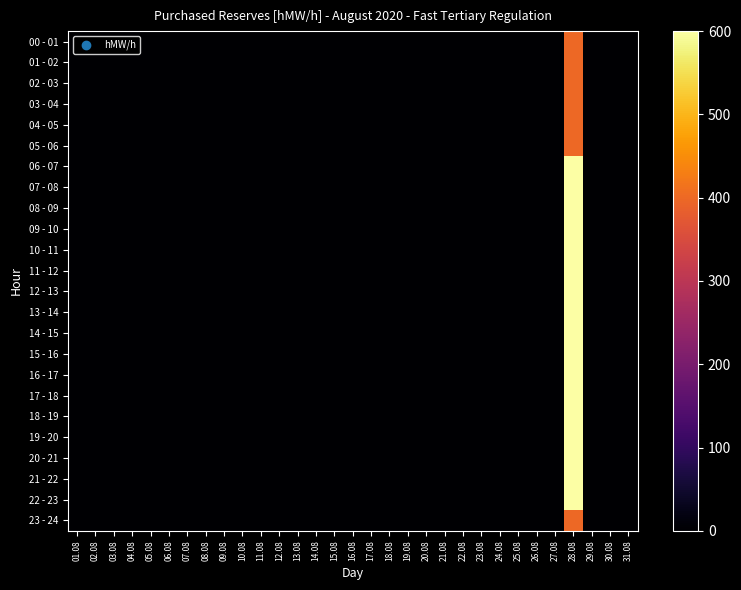

Reading left to right, extract all data points from this chart.

00 - 01: 01.08=0	02.08=0	03.08=0	04.08=0	05.08=0	06.08=0	07.08=0	08.08=0	09.08=0	10.08=0	11.08=0	12.08=0	13.08=0	14.08=0	15.08=0	16.08=0	17.08=0	18.08=0	19.08=0	20.08=0	21.08=0	22.08=0	23.08=0	24.08=0	25.08=0	26.08=0	27.08=0	28.08=400	29.08=0	30.08=0	31.08=0
01 - 02: 01.08=0	02.08=0	03.08=0	04.08=0	05.08=0	06.08=0	07.08=0	08.08=0	09.08=0	10.08=0	11.08=0	12.08=0	13.08=0	14.08=0	15.08=0	16.08=0	17.08=0	18.08=0	19.08=0	20.08=0	21.08=0	22.08=0	23.08=0	24.08=0	25.08=0	26.08=0	27.08=0	28.08=400	29.08=0	30.08=0	31.08=0
02 - 03: 01.08=0	02.08=0	03.08=0	04.08=0	05.08=0	06.08=0	07.08=0	08.08=0	09.08=0	10.08=0	11.08=0	12.08=0	13.08=0	14.08=0	15.08=0	16.08=0	17.08=0	18.08=0	19.08=0	20.08=0	21.08=0	22.08=0	23.08=0	24.08=0	25.08=0	26.08=0	27.08=0	28.08=400	29.08=0	30.08=0	31.08=0
03 - 04: 01.08=0	02.08=0	03.08=0	04.08=0	05.08=0	06.08=0	07.08=0	08.08=0	09.08=0	10.08=0	11.08=0	12.08=0	13.08=0	14.08=0	15.08=0	16.08=0	17.08=0	18.08=0	19.08=0	20.08=0	21.08=0	22.08=0	23.08=0	24.08=0	25.08=0	26.08=0	27.08=0	28.08=400	29.08=0	30.08=0	31.08=0
04 - 05: 01.08=0	02.08=0	03.08=0	04.08=0	05.08=0	06.08=0	07.08=0	08.08=0	09.08=0	10.08=0	11.08=0	12.08=0	13.08=0	14.08=0	15.08=0	16.08=0	17.08=0	18.08=0	19.08=0	20.08=0	21.08=0	22.08=0	23.08=0	24.08=0	25.08=0	26.08=0	27.08=0	28.08=400	29.08=0	30.08=0	31.08=0
05 - 06: 01.08=0	02.08=0	03.08=0	04.08=0	05.08=0	06.08=0	07.08=0	08.08=0	09.08=0	10.08=0	11.08=0	12.08=0	13.08=0	14.08=0	15.08=0	16.08=0	17.08=0	18.08=0	19.08=0	20.08=0	21.08=0	22.08=0	23.08=0	24.08=0	25.08=0	26.08=0	27.08=0	28.08=400	29.08=0	30.08=0	31.08=0
06 - 07: 01.08=0	02.08=0	03.08=0	04.08=0	05.08=0	06.08=0	07.08=0	08.08=0	09.08=0	10.08=0	11.08=0	12.08=0	13.08=0	14.08=0	15.08=0	16.08=0	17.08=0	18.08=0	19.08=0	20.08=0	21.08=0	22.08=0	23.08=0	24.08=0	25.08=0	26.08=0	27.08=0	28.08=600	29.08=0	30.08=0	31.08=0
07 - 08: 01.08=0	02.08=0	03.08=0	04.08=0	05.08=0	06.08=0	07.08=0	08.08=0	09.08=0	10.08=0	11.08=0	12.08=0	13.08=0	14.08=0	15.08=0	16.08=0	17.08=0	18.08=0	19.08=0	20.08=0	21.08=0	22.08=0	23.08=0	24.08=0	25.08=0	26.08=0	27.08=0	28.08=600	29.08=0	30.08=0	31.08=0
08 - 09: 01.08=0	02.08=0	03.08=0	04.08=0	05.08=0	06.08=0	07.08=0	08.08=0	09.08=0	10.08=0	11.08=0	12.08=0	13.08=0	14.08=0	15.08=0	16.08=0	17.08=0	18.08=0	19.08=0	20.08=0	21.08=0	22.08=0	23.08=0	24.08=0	25.08=0	26.08=0	27.08=0	28.08=600	29.08=0	30.08=0	31.08=0
09 - 10: 01.08=0	02.08=0	03.08=0	04.08=0	05.08=0	06.08=0	07.08=0	08.08=0	09.08=0	10.08=0	11.08=0	12.08=0	13.08=0	14.08=0	15.08=0	16.08=0	17.08=0	18.08=0	19.08=0	20.08=0	21.08=0	22.08=0	23.08=0	24.08=0	25.08=0	26.08=0	27.08=0	28.08=600	29.08=0	30.08=0	31.08=0
10 - 11: 01.08=0	02.08=0	03.08=0	04.08=0	05.08=0	06.08=0	07.08=0	08.08=0	09.08=0	10.08=0	11.08=0	12.08=0	13.08=0	14.08=0	15.08=0	16.08=0	17.08=0	18.08=0	19.08=0	20.08=0	21.08=0	22.08=0	23.08=0	24.08=0	25.08=0	26.08=0	27.08=0	28.08=600	29.08=0	30.08=0	31.08=0
11 - 12: 01.08=0	02.08=0	03.08=0	04.08=0	05.08=0	06.08=0	07.08=0	08.08=0	09.08=0	10.08=0	11.08=0	12.08=0	13.08=0	14.08=0	15.08=0	16.08=0	17.08=0	18.08=0	19.08=0	20.08=0	21.08=0	22.08=0	23.08=0	24.08=0	25.08=0	26.08=0	27.08=0	28.08=600	29.08=0	30.08=0	31.08=0
12 - 13: 01.08=0	02.08=0	03.08=0	04.08=0	05.08=0	06.08=0	07.08=0	08.08=0	09.08=0	10.08=0	11.08=0	12.08=0	13.08=0	14.08=0	15.08=0	16.08=0	17.08=0	18.08=0	19.08=0	20.08=0	21.08=0	22.08=0	23.08=0	24.08=0	25.08=0	26.08=0	27.08=0	28.08=600	29.08=0	30.08=0	31.08=0
13 - 14: 01.08=0	02.08=0	03.08=0	04.08=0	05.08=0	06.08=0	07.08=0	08.08=0	09.08=0	10.08=0	11.08=0	12.08=0	13.08=0	14.08=0	15.08=0	16.08=0	17.08=0	18.08=0	19.08=0	20.08=0	21.08=0	22.08=0	23.08=0	24.08=0	25.08=0	26.08=0	27.08=0	28.08=600	29.08=0	30.08=0	31.08=0
14 - 15: 01.08=0	02.08=0	03.08=0	04.08=0	05.08=0	06.08=0	07.08=0	08.08=0	09.08=0	10.08=0	11.08=0	12.08=0	13.08=0	14.08=0	15.08=0	16.08=0	17.08=0	18.08=0	19.08=0	20.08=0	21.08=0	22.08=0	23.08=0	24.08=0	25.08=0	26.08=0	27.08=0	28.08=600	29.08=0	30.08=0	31.08=0
15 - 16: 01.08=0	02.08=0	03.08=0	04.08=0	05.08=0	06.08=0	07.08=0	08.08=0	09.08=0	10.08=0	11.08=0	12.08=0	13.08=0	14.08=0	15.08=0	16.08=0	17.08=0	18.08=0	19.08=0	20.08=0	21.08=0	22.08=0	23.08=0	24.08=0	25.08=0	26.08=0	27.08=0	28.08=600	29.08=0	30.08=0	31.08=0
16 - 17: 01.08=0	02.08=0	03.08=0	04.08=0	05.08=0	06.08=0	07.08=0	08.08=0	09.08=0	10.08=0	11.08=0	12.08=0	13.08=0	14.08=0	15.08=0	16.08=0	17.08=0	18.08=0	19.08=0	20.08=0	21.08=0	22.08=0	23.08=0	24.08=0	25.08=0	26.08=0	27.08=0	28.08=600	29.08=0	30.08=0	31.08=0
17 - 18: 01.08=0	02.08=0	03.08=0	04.08=0	05.08=0	06.08=0	07.08=0	08.08=0	09.08=0	10.08=0	11.08=0	12.08=0	13.08=0	14.08=0	15.08=0	16.08=0	17.08=0	18.08=0	19.08=0	20.08=0	21.08=0	22.08=0	23.08=0	24.08=0	25.08=0	26.08=0	27.08=0	28.08=600	29.08=0	30.08=0	31.08=0
18 - 19: 01.08=0	02.08=0	03.08=0	04.08=0	05.08=0	06.08=0	07.08=0	08.08=0	09.08=0	10.08=0	11.08=0	12.08=0	13.08=0	14.08=0	15.08=0	16.08=0	17.08=0	18.08=0	19.08=0	20.08=0	21.08=0	22.08=0	23.08=0	24.08=0	25.08=0	26.08=0	27.08=0	28.08=600	29.08=0	30.08=0	31.08=0
19 - 20: 01.08=0	02.08=0	03.08=0	04.08=0	05.08=0	06.08=0	07.08=0	08.08=0	09.08=0	10.08=0	11.08=0	12.08=0	13.08=0	14.08=0	15.08=0	16.08=0	17.08=0	18.08=0	19.08=0	20.08=0	21.08=0	22.08=0	23.08=0	24.08=0	25.08=0	26.08=0	27.08=0	28.08=600	29.08=0	30.08=0	31.08=0
20 - 21: 01.08=0	02.08=0	03.08=0	04.08=0	05.08=0	06.08=0	07.08=0	08.08=0	09.08=0	10.08=0	11.08=0	12.08=0	13.08=0	14.08=0	15.08=0	16.08=0	17.08=0	18.08=0	19.08=0	20.08=0	21.08=0	22.08=0	23.08=0	24.08=0	25.08=0	26.08=0	27.08=0	28.08=600	29.08=0	30.08=0	31.08=0
21 - 22: 01.08=0	02.08=0	03.08=0	04.08=0	05.08=0	06.08=0	07.08=0	08.08=0	09.08=0	10.08=0	11.08=0	12.08=0	13.08=0	14.08=0	15.08=0	16.08=0	17.08=0	18.08=0	19.08=0	20.08=0	21.08=0	22.08=0	23.08=0	24.08=0	25.08=0	26.08=0	27.08=0	28.08=600	29.08=0	30.08=0	31.08=0
22 - 23: 01.08=0	02.08=0	03.08=0	04.08=0	05.08=0	06.08=0	07.08=0	08.08=0	09.08=0	10.08=0	11.08=0	12.08=0	13.08=0	14.08=0	15.08=0	16.08=0	17.08=0	18.08=0	19.08=0	20.08=0	21.08=0	22.08=0	23.08=0	24.08=0	25.08=0	26.08=0	27.08=0	28.08=600	29.08=0	30.08=0	31.08=0
23 - 24: 01.08=0	02.08=0	03.08=0	04.08=0	05.08=0	06.08=0	07.08=0	08.08=0	09.08=0	10.08=0	11.08=0	12.08=0	13.08=0	14.08=0	15.08=0	16.08=0	17.08=0	18.08=0	19.08=0	20.08=0	21.08=0	22.08=0	23.08=0	24.08=0	25.08=0	26.08=0	27.08=0	28.08=400	29.08=0	30.08=0	31.08=0